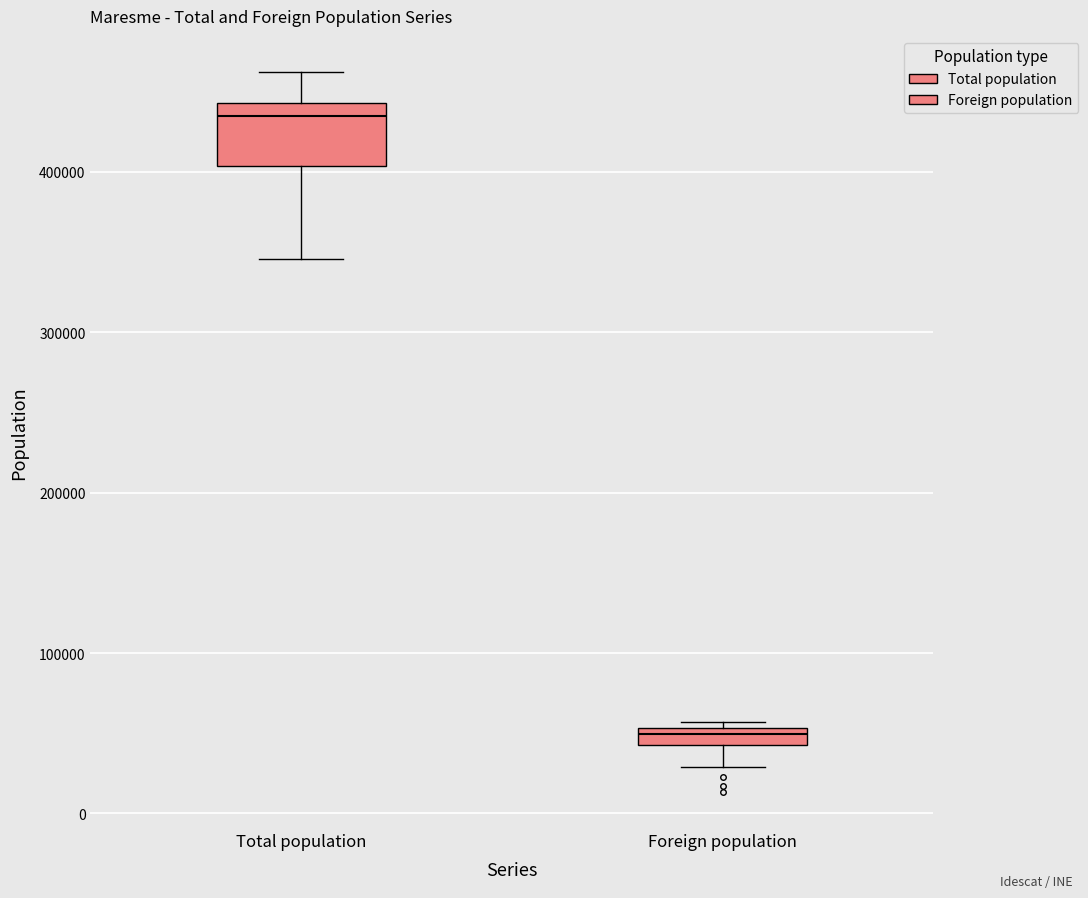

Where does the lower whisker of the box for Foreign population end on the y-axis? The values are not printed on the chart, so give them approximately, as read against the axis.

30000